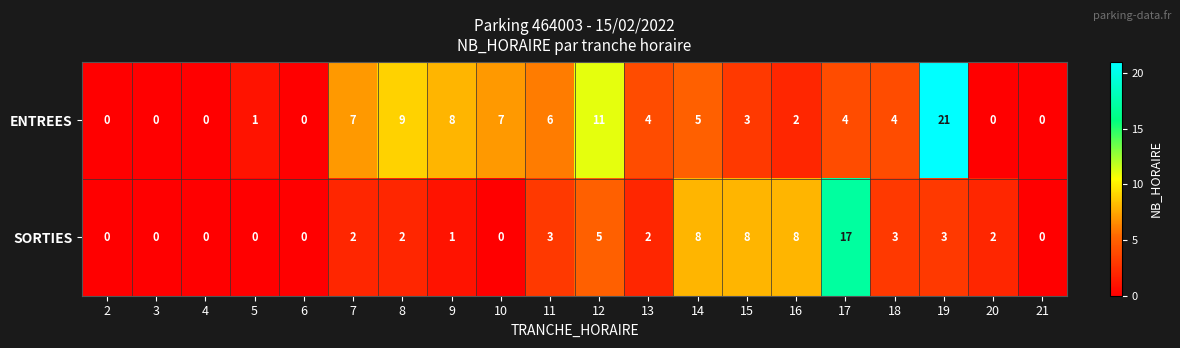

Which series has the widest spread of values?

ENTREES